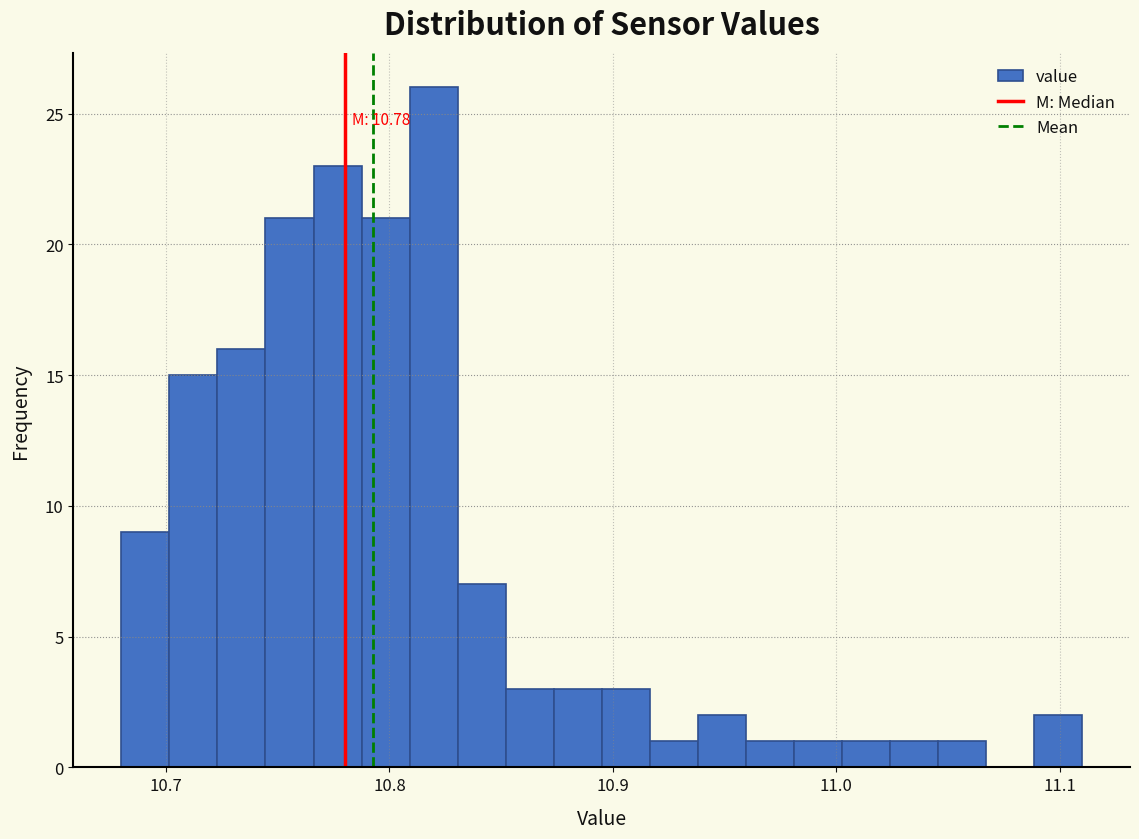

Read against the x-axis, roughly where is the centre of the tallest bar?

10.82